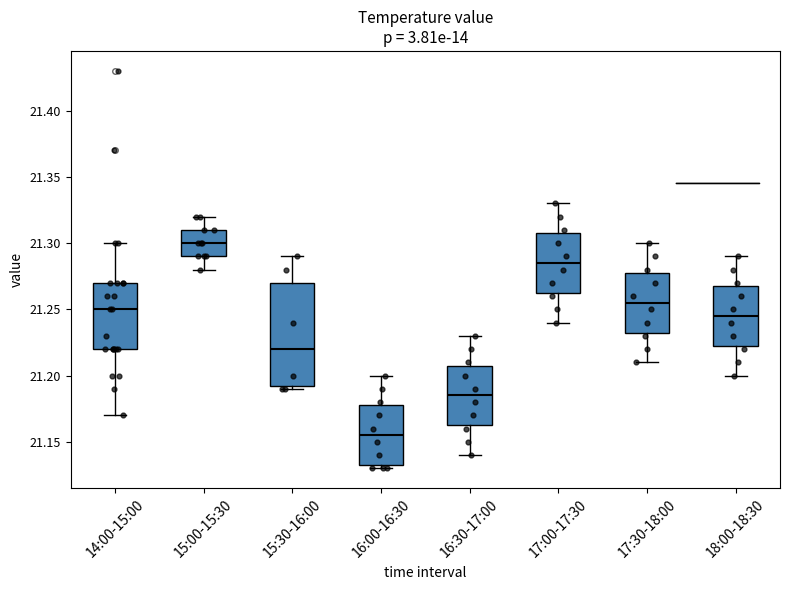

Comparing the boxes themselves (not the whiskers), which one is the tallest?

15:30-16:00